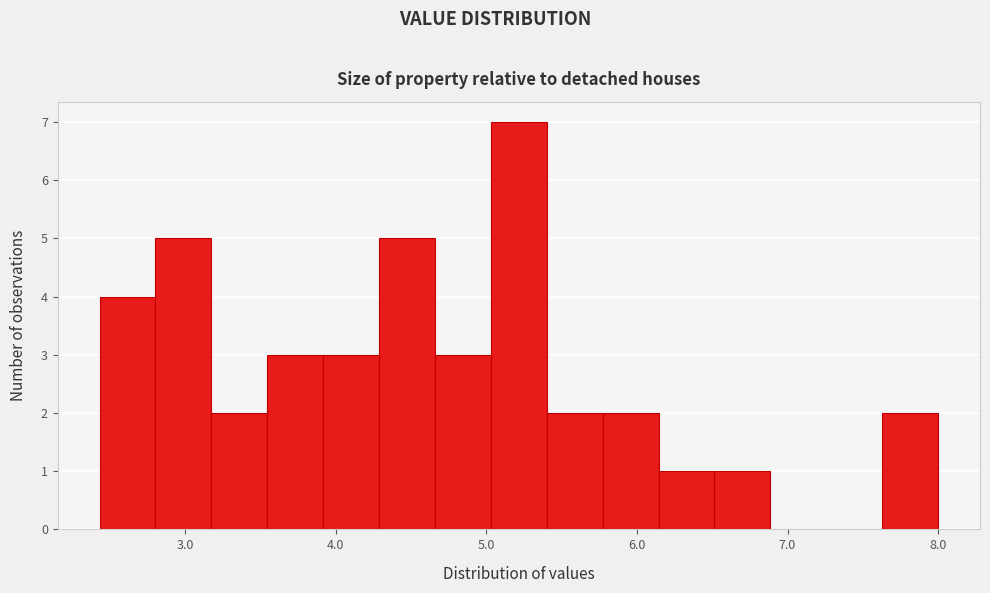

Around what value on the x-axis is the tallest bar? Give the approximate position of its centre, as read against the axis.

5.2